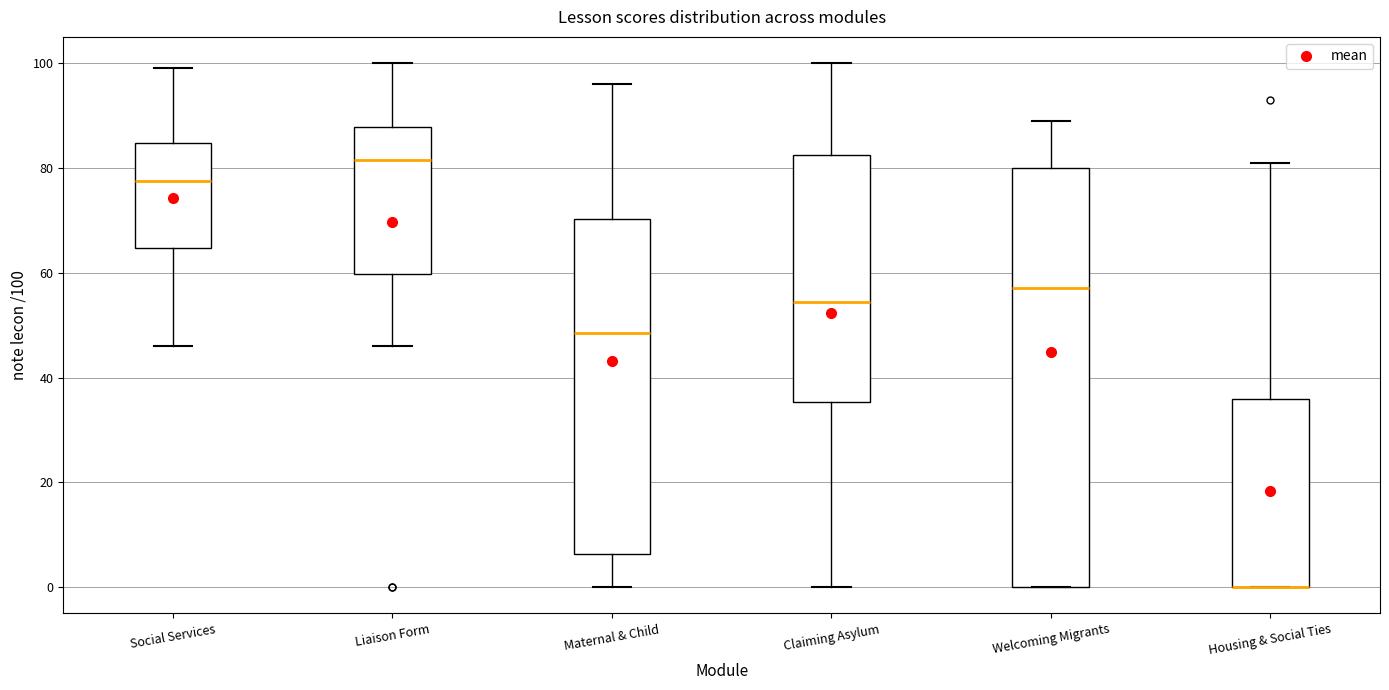

Comparing the boxes themselves (not the whiskers), which one is the tallest?

Welcoming Migrants